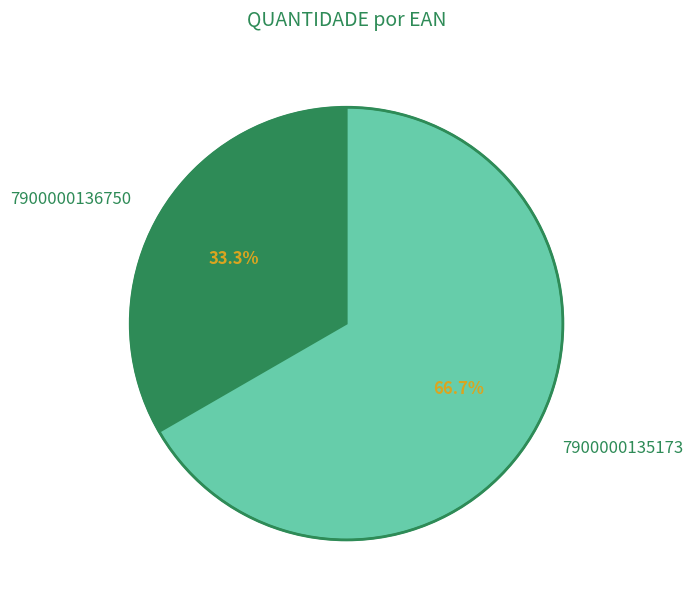

To the nearest percent, what is the average slice percentage?

50%